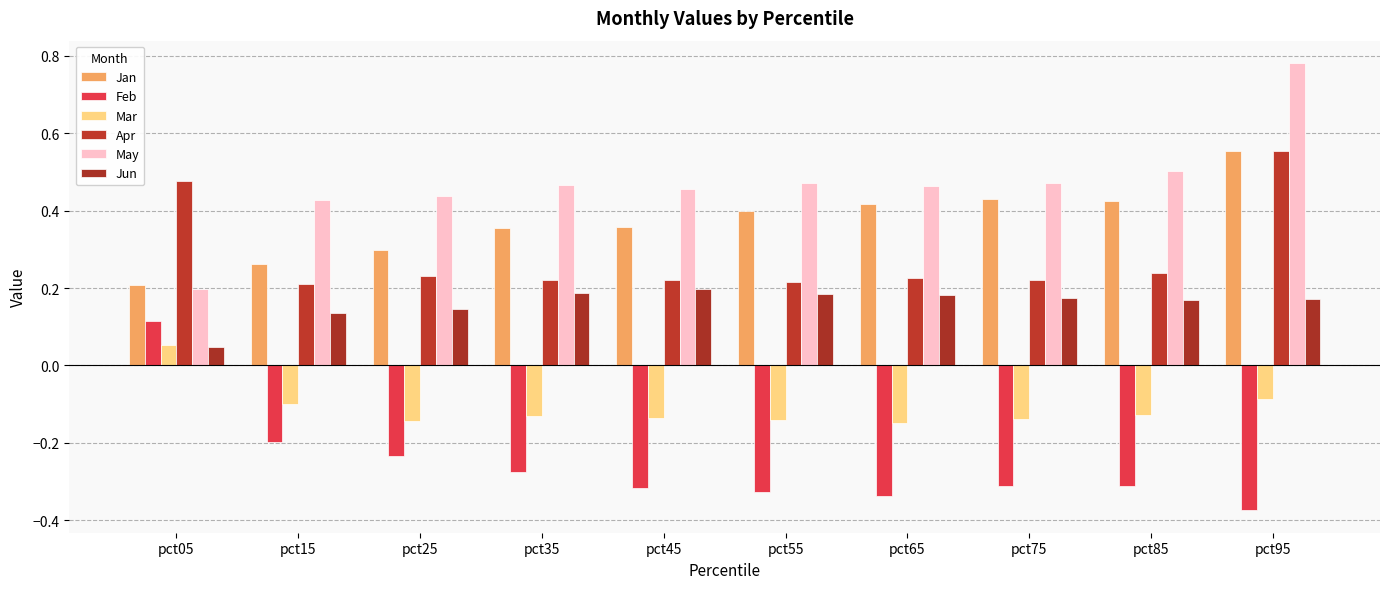

What is the difference between the highest and lowest values at pct25?

0.7